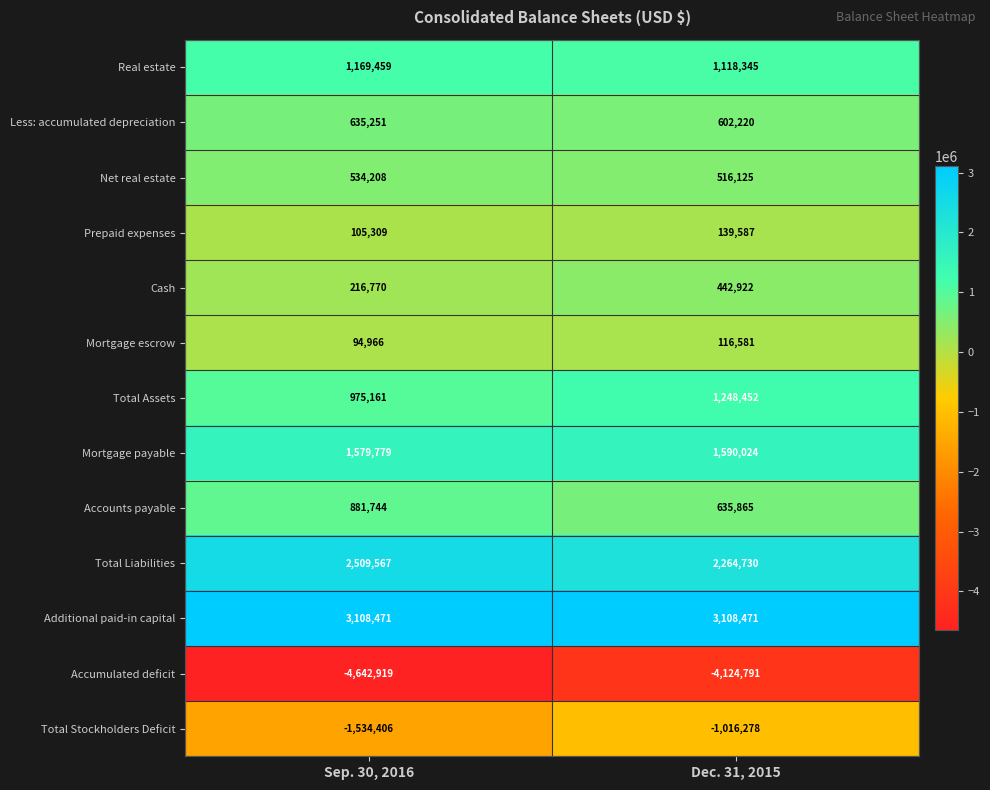

What value does the Mortgage escrow series have at Sep. 30, 2016, to the nearest 100?

95000